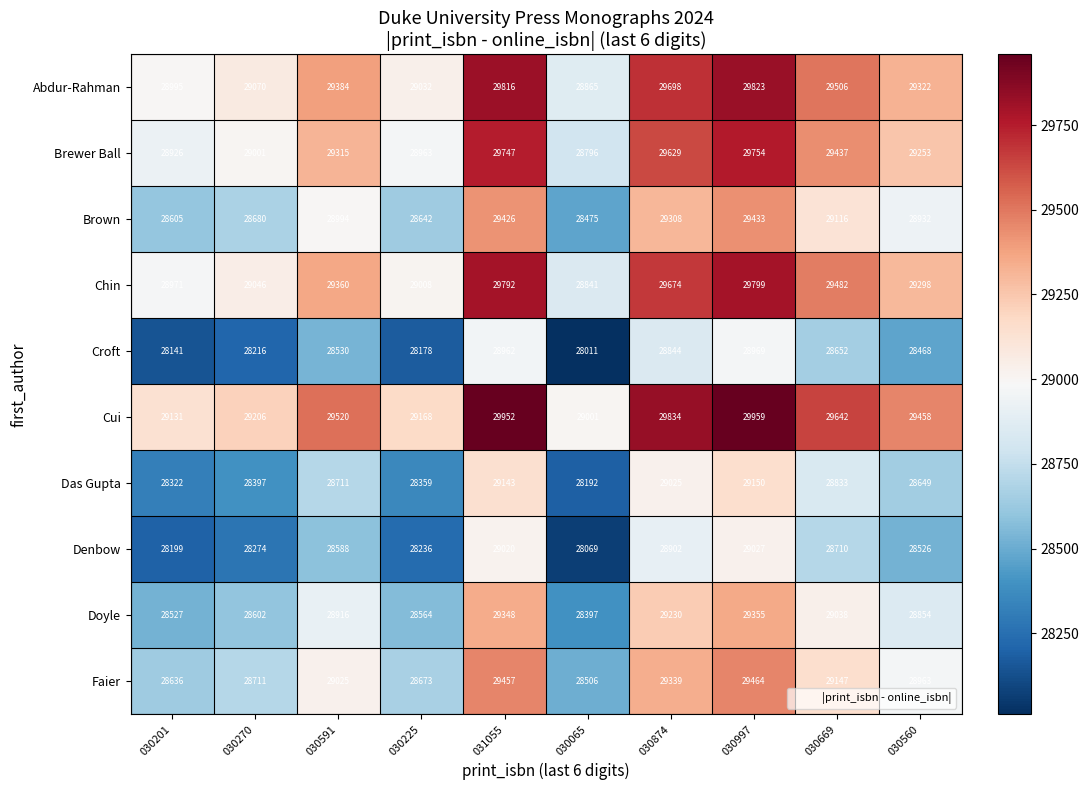

What is the difference between the Brown values at 030270 and 030560?

252